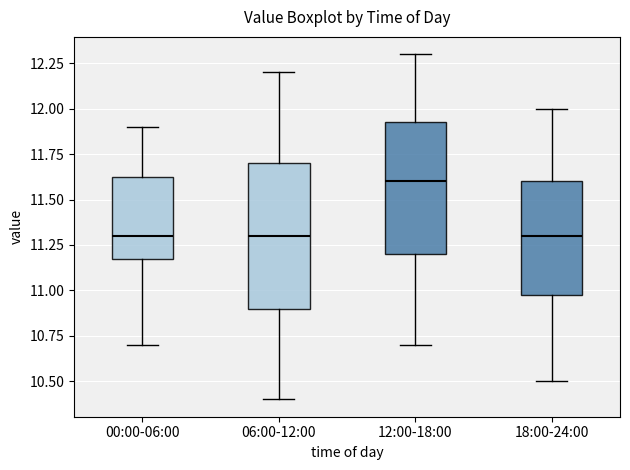

Comparing the boxes themselves (not the whiskers), which one is the tallest?

06:00-12:00